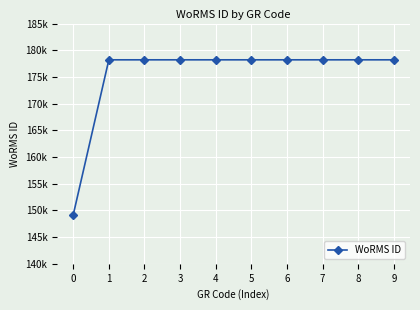

Approximately how many times larger is the value at 9 compared to 5?

1.0